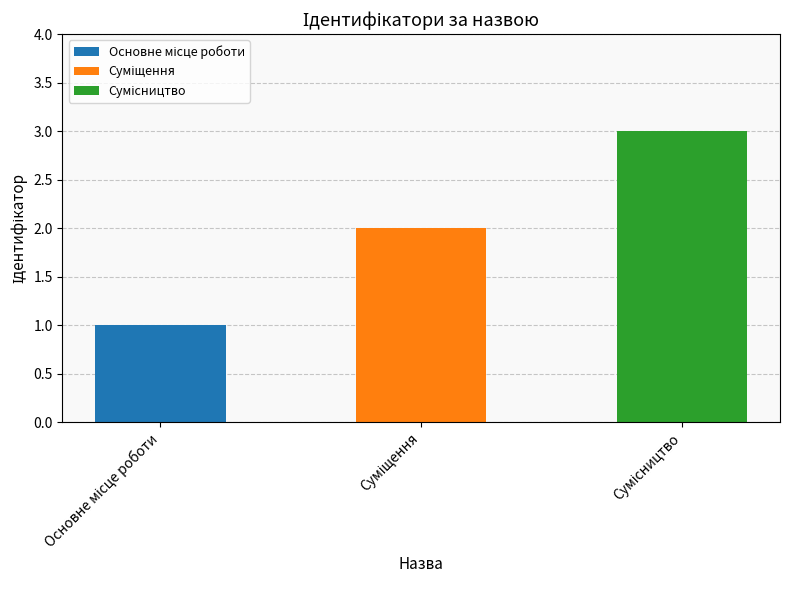

What is the average value?

2